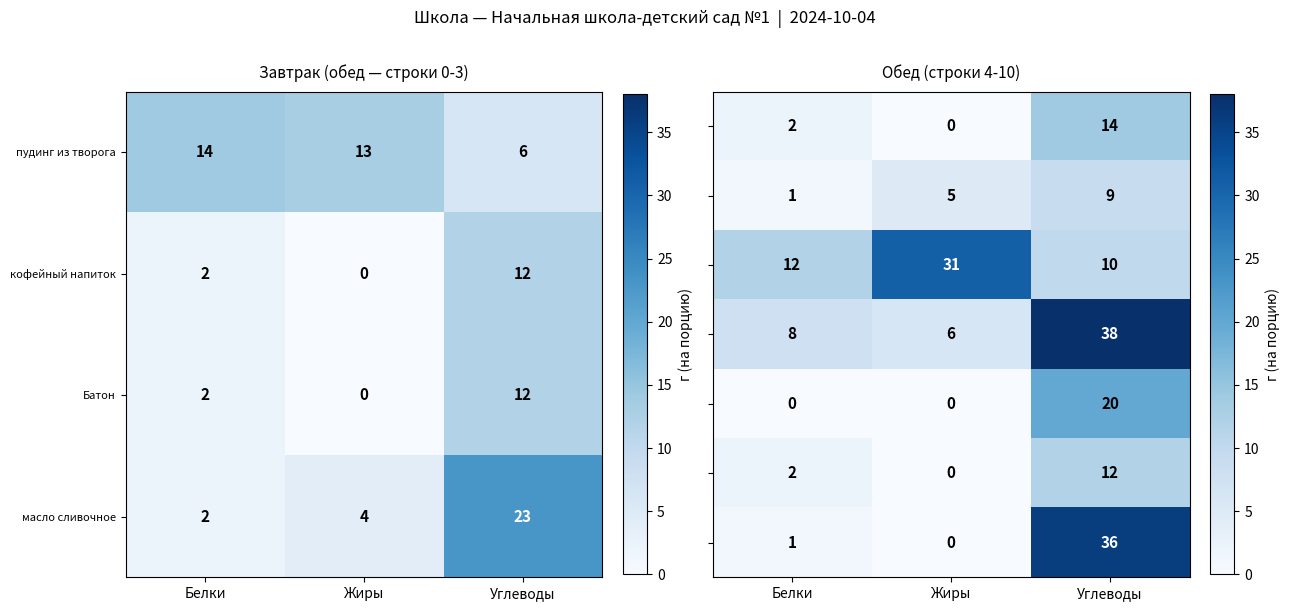

Which category has the lowest value in the пудинг из творога series?

Углеводы